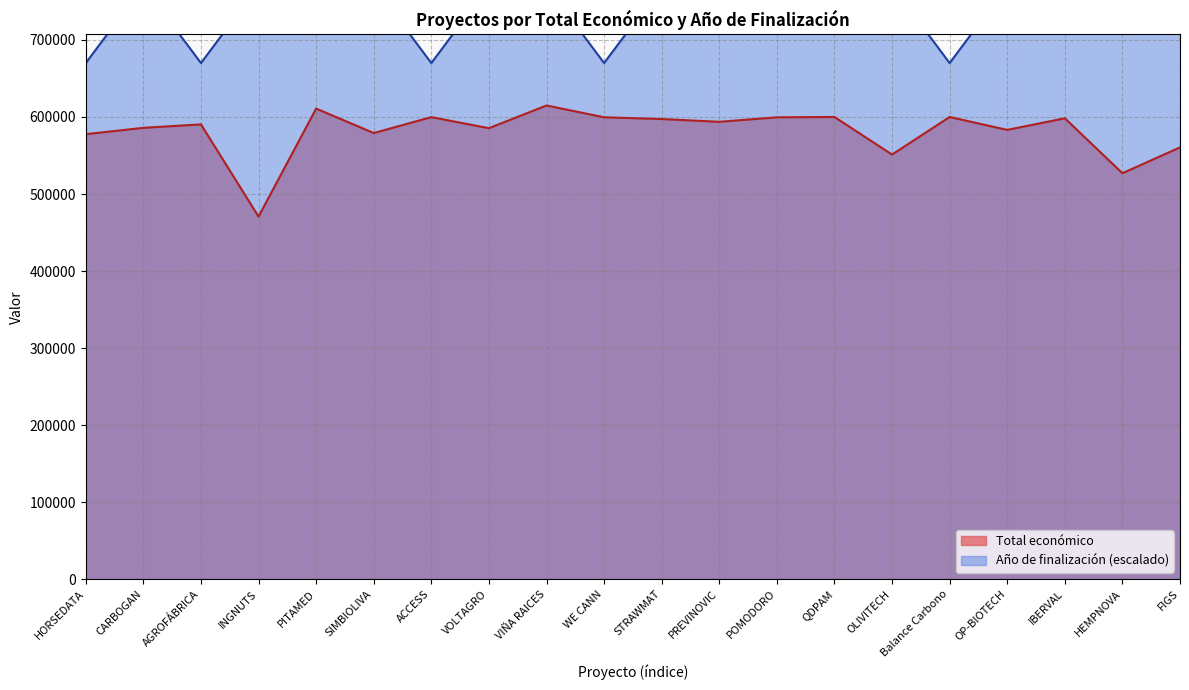

List the series in order of their peak value, lowest first.

Total económico, Año de finalización